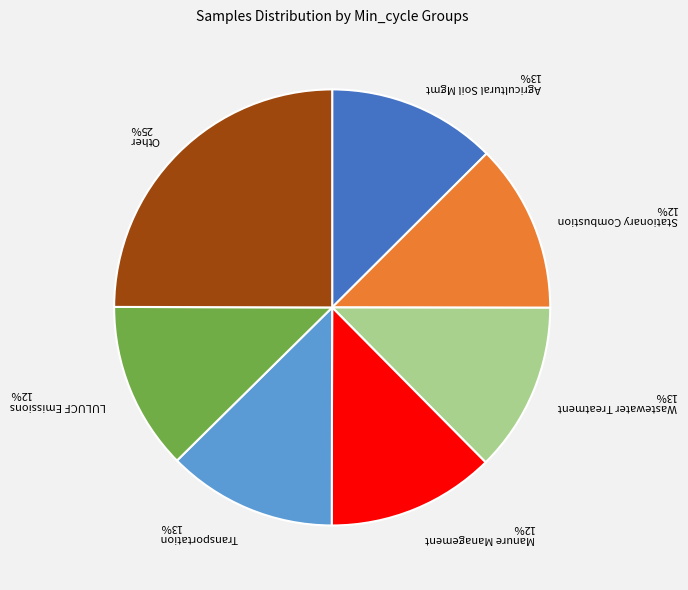

To the nearest percent, what portion does Stationary Combustion 12% represent?

12%